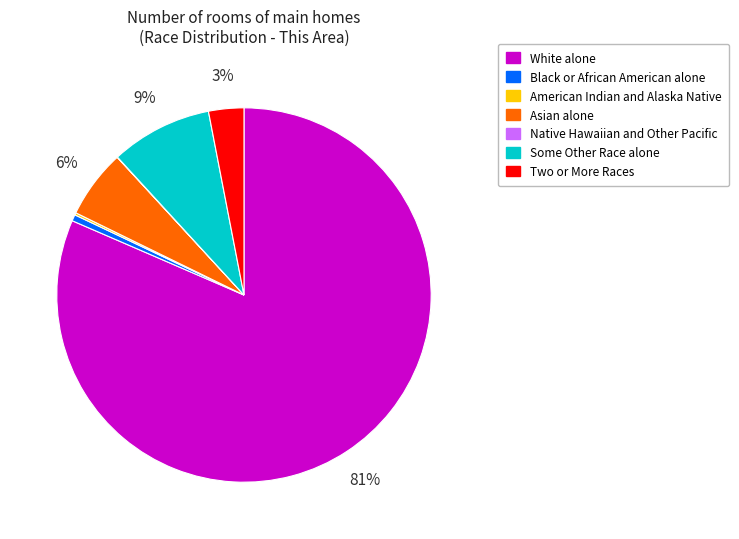

To the nearest percent, what is the difference between the largest and smallest slice percentages?

81%